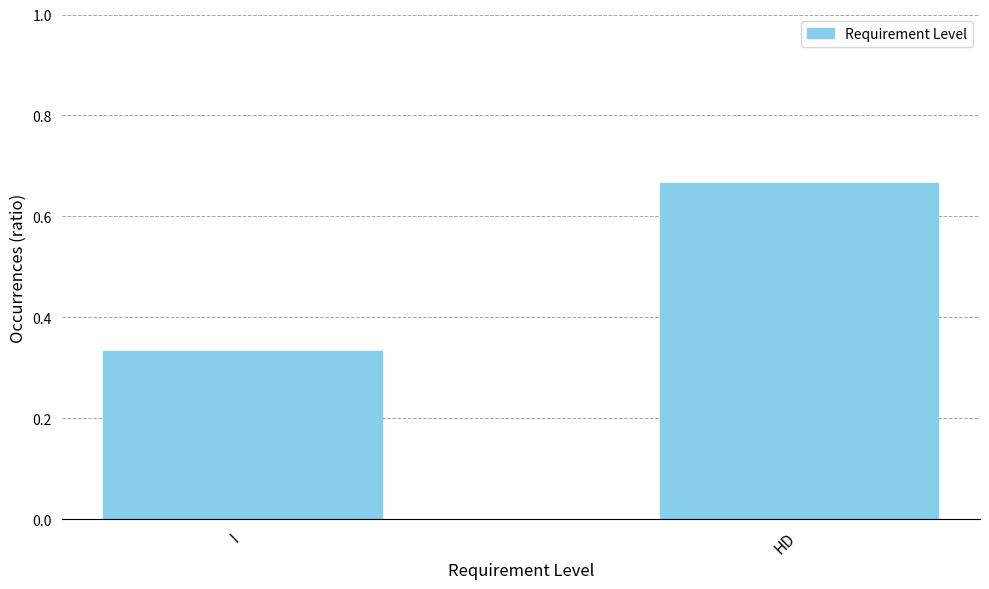

How many values are between 0 and 1?

2